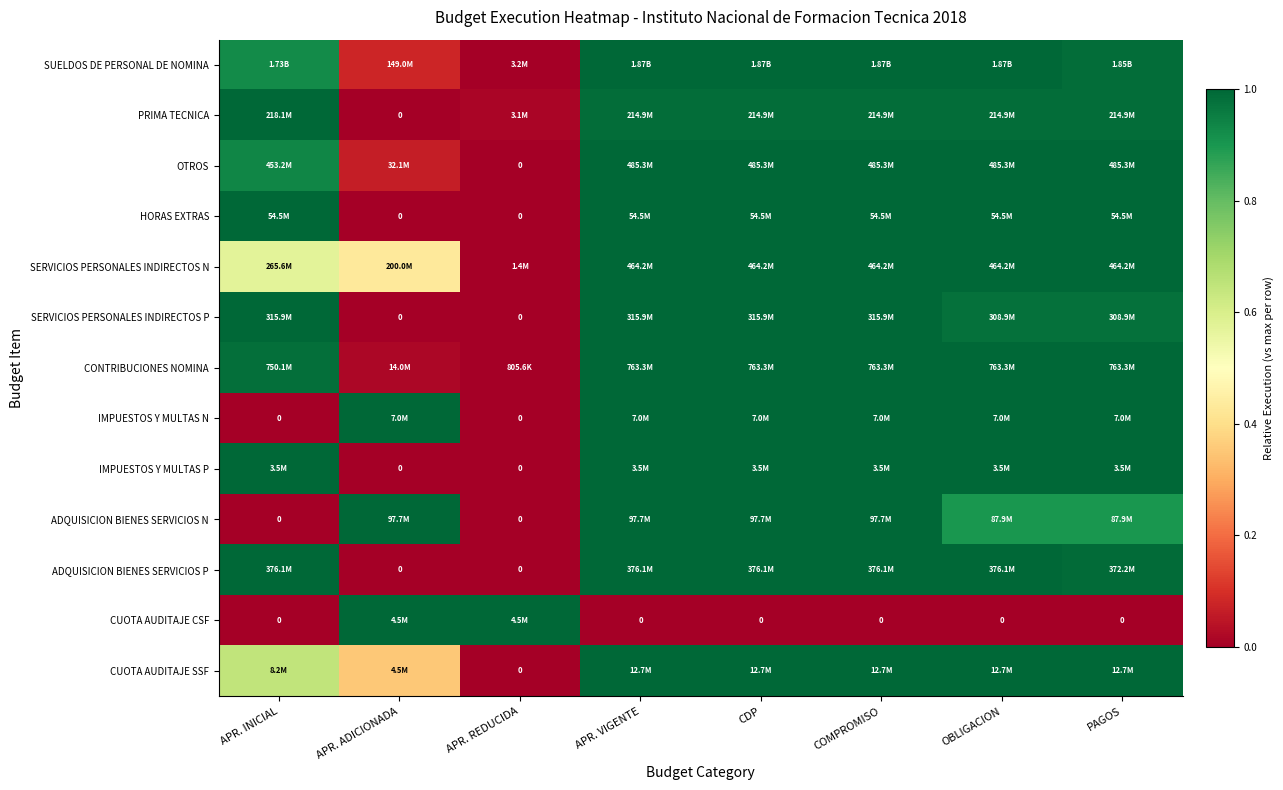

The value of ADQUISICION BIENES SERVICIOS P at PAGOS is 1.7. True or false?

False